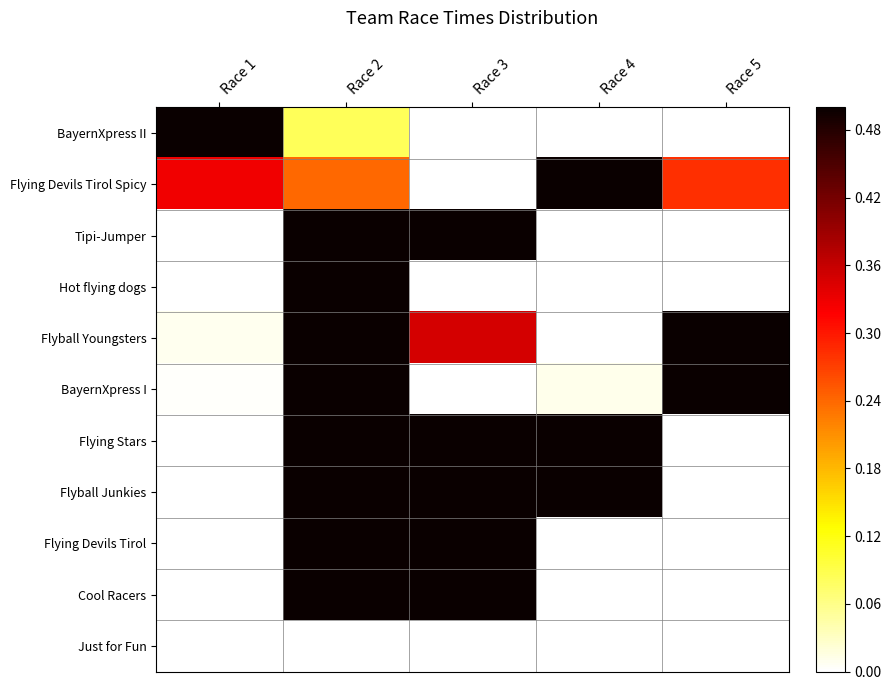

Reading left to right, transcribe all the data shown in this chart.

BayernXpress II: Race 1=1.0	Race 2=0.1	Race 3=0.0	Race 4=0.0	Race 5=0.0
Flying Devils Tirol Spicy: Race 1=0.3	Race 2=0.2	Race 3=0.0	Race 4=1.0	Race 5=0.3
Tipi-Jumper: Race 1=0.0	Race 2=1.0	Race 3=0.7	Race 4=0.0	Race 5=0.0
Hot flying dogs: Race 1=0.0	Race 2=1.0	Race 3=0.0	Race 4=0.0	Race 5=0.0
Flyball Youngsters: Race 1=0.0	Race 2=0.9	Race 3=0.3	Race 4=0.0	Race 5=1.0
BayernXpress I: Race 1=0.0	Race 2=0.9	Race 3=0.0	Race 4=0.0	Race 5=1.0
Flying Stars: Race 1=0.0	Race 2=1.0	Race 3=0.9	Race 4=1.0	Race 5=0.0
Flyball Junkies: Race 1=0.0	Race 2=1.0	Race 3=0.6	Race 4=0.5	Race 5=0.0
Flying Devils Tirol: Race 1=0.0	Race 2=0.8	Race 3=1.0	Race 4=0.0	Race 5=0.0
Cool Racers: Race 1=0.0	Race 2=1.0	Race 3=1.0	Race 4=0.0	Race 5=0.0
Just for Fun: Race 1=0.0	Race 2=0.0	Race 3=0.0	Race 4=0.0	Race 5=0.0